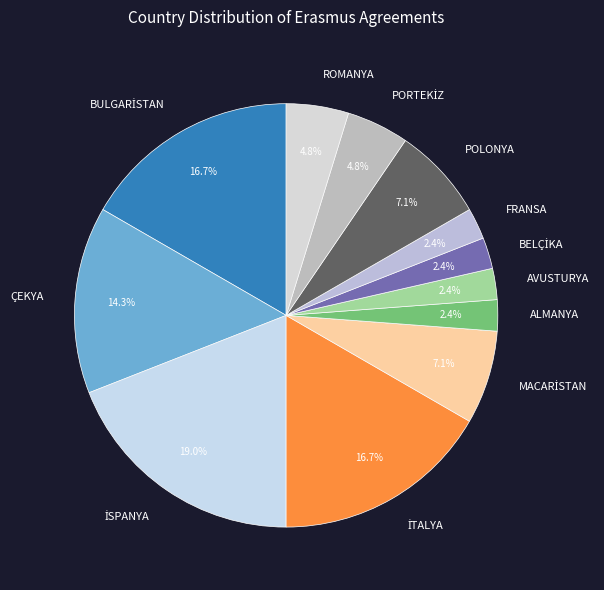

Does any single category account for the majority?

No